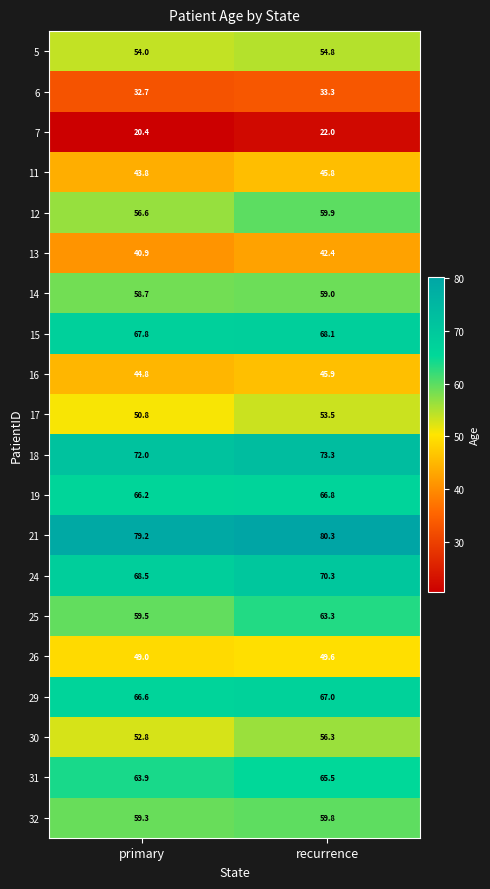

Rank the categories by 30 value from highest to lowest.

recurrence, primary